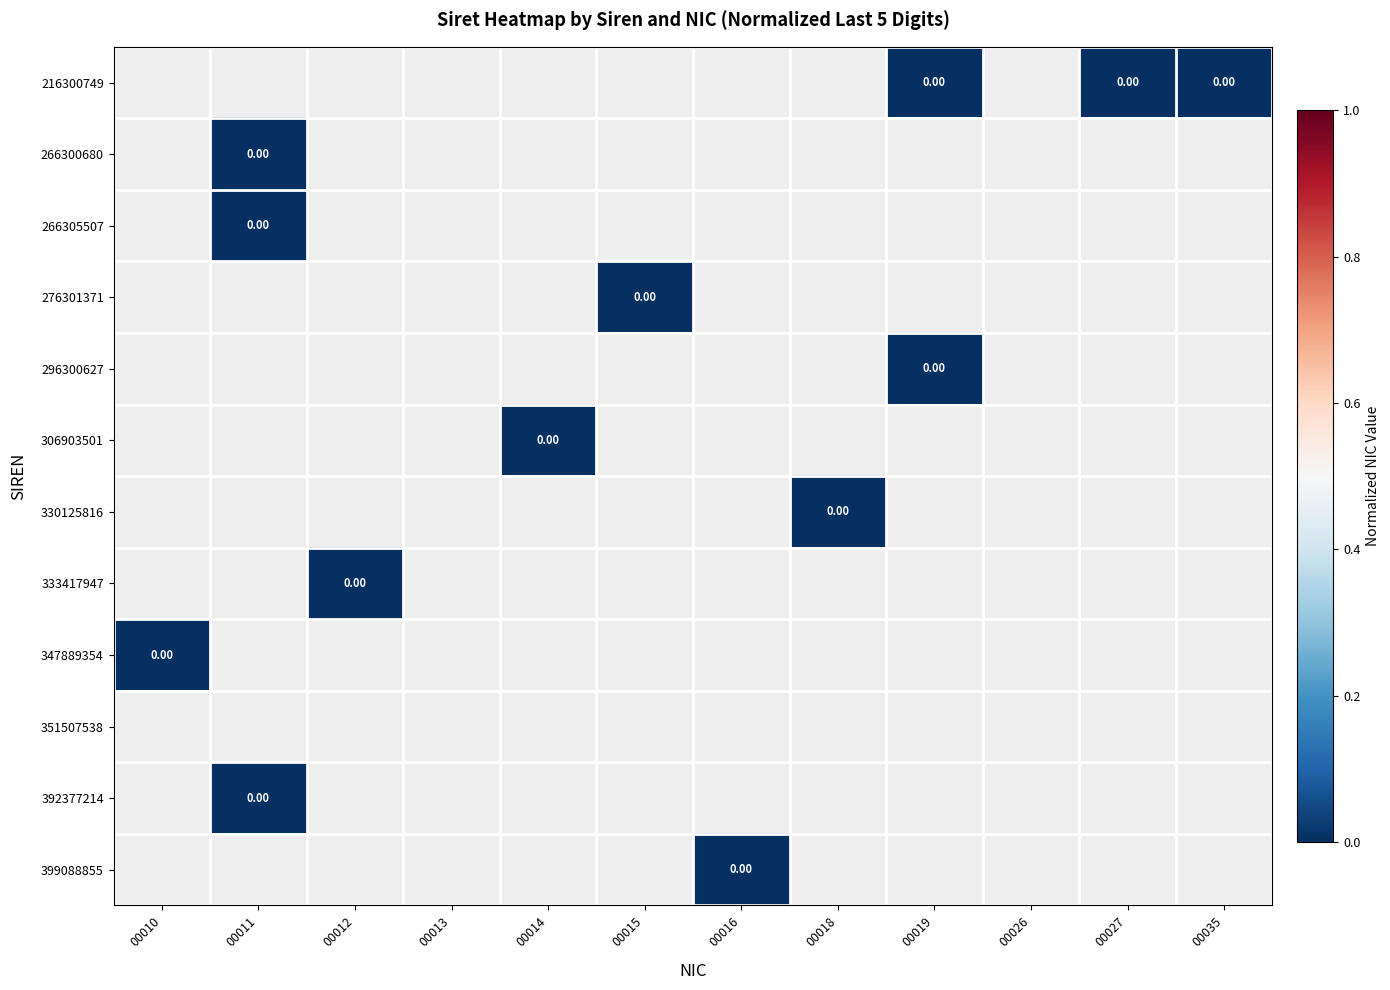

Which has a higher value, 00016 or 00010?

00010